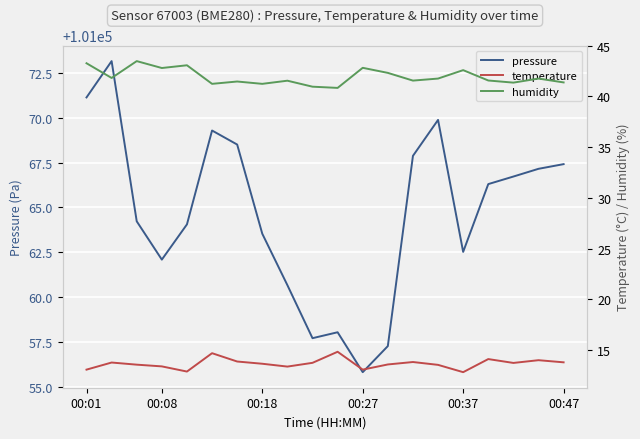

What is the minimum value shown in the chart?

12.8